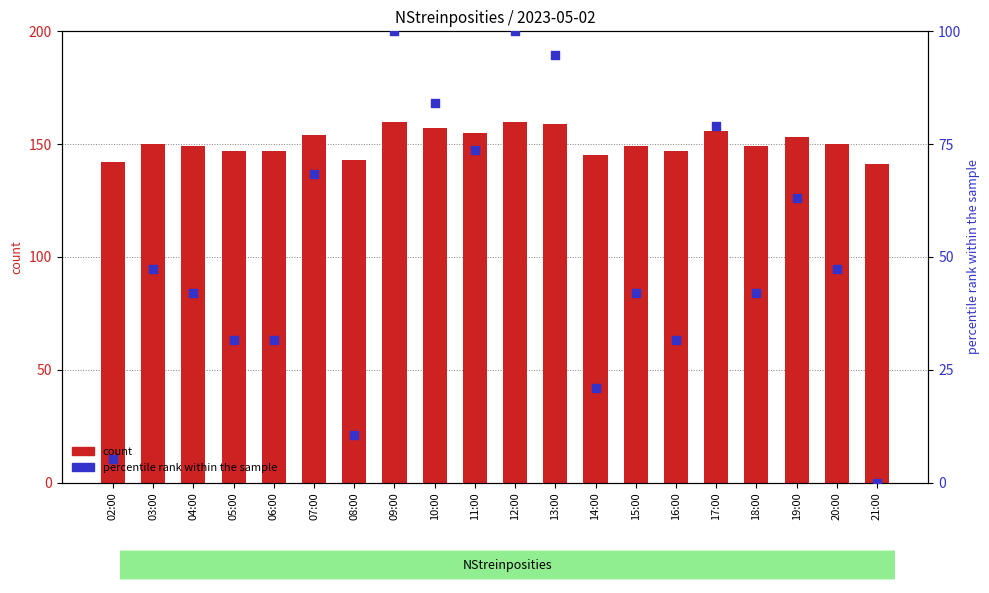

Which series has the largest total across all categories?

count